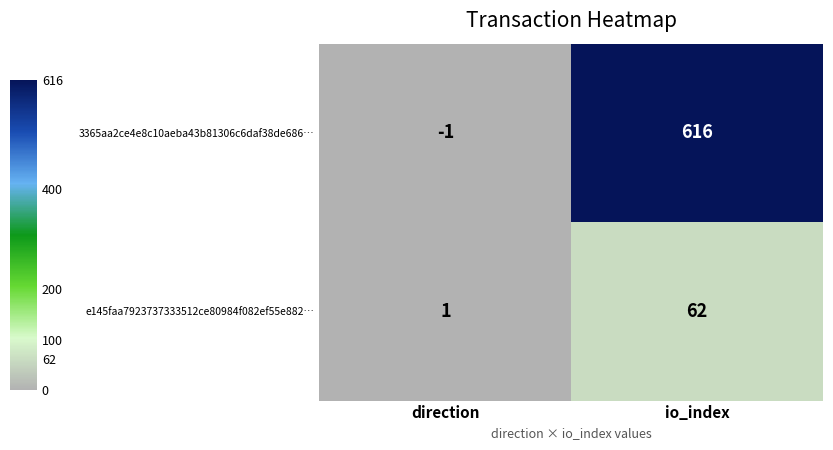

True or false: 3365aa2ce4e8c10aeba43b81306c6daf38de686… has a value of -1 at direction.

True